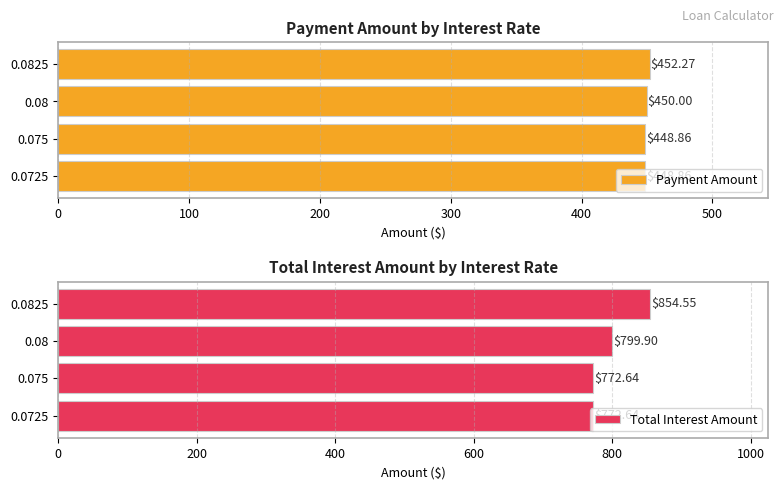

Is it true that Total Interest Amount equals 772.6 at 0.075?

True